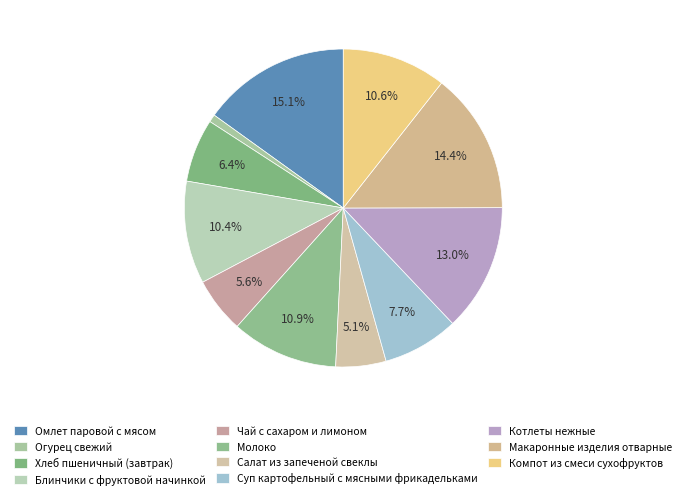

What is the change in value from Чай с сахаром и лимоном to Молоко?

+56.9